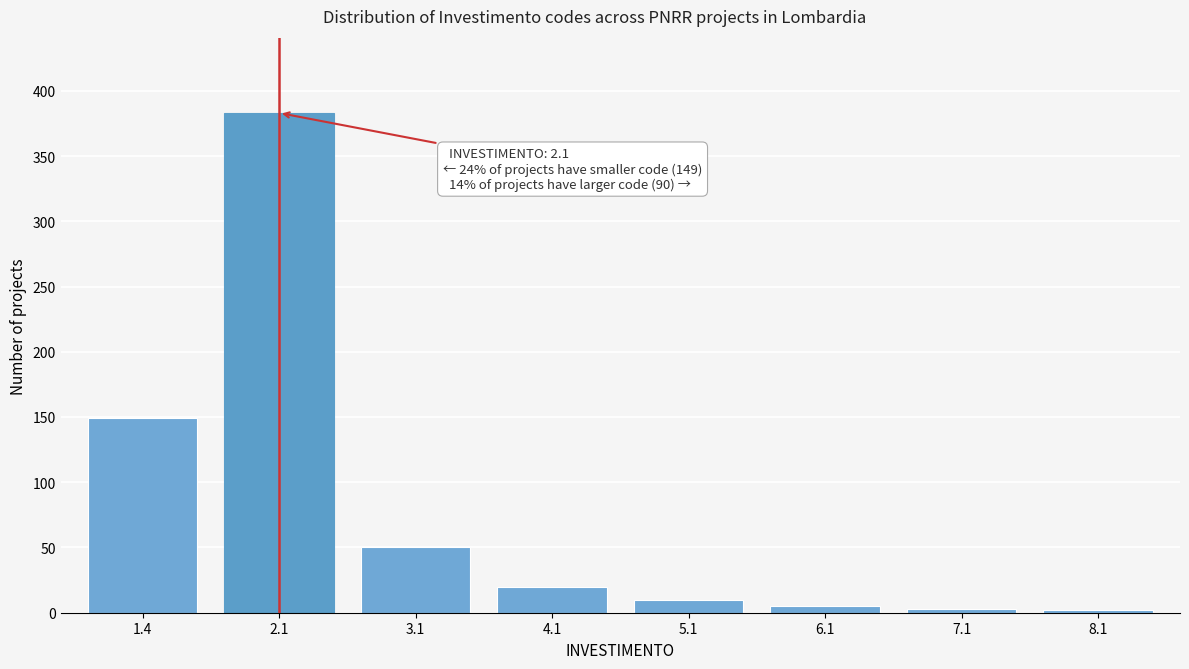

What is the sum of all values?

622